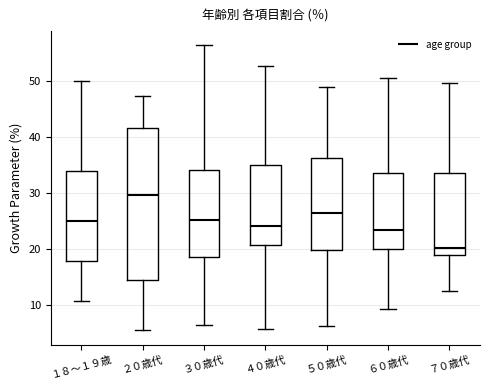

Reading left to right, transcribe this box plot: for each box, give where its median line is, the range the box spans, and where its two whiskers end, as read against the y-axis. The values are not printed on the chart, so give them approximately, as read against the axis.

１８～１９歳: median 25, box 18 to 34, whiskers 11 to 50
２０歳代: median 30, box 15 to 42, whiskers 6 to 47
３０歳代: median 25, box 19 to 34, whiskers 6 to 56
４０歳代: median 24, box 21 to 35, whiskers 6 to 53
５０歳代: median 26, box 20 to 36, whiskers 6 to 49
６０歳代: median 24, box 20 to 34, whiskers 9 to 51
７０歳代: median 20, box 19 to 34, whiskers 13 to 50